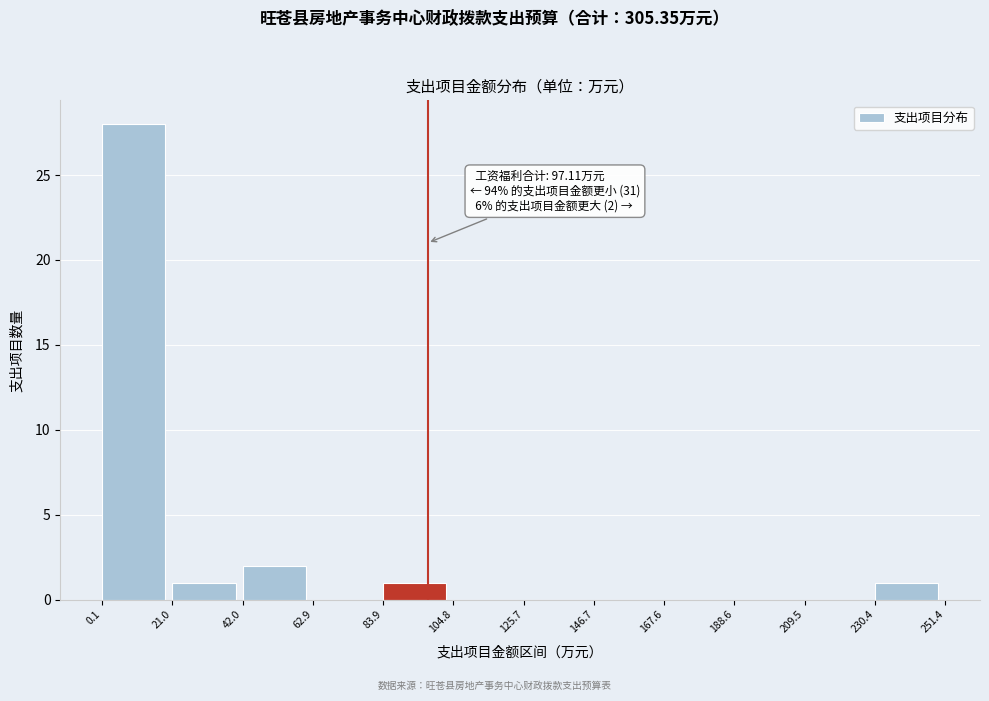

Over which range of the x-axis is the bar tallest?

0.1 to 21.0